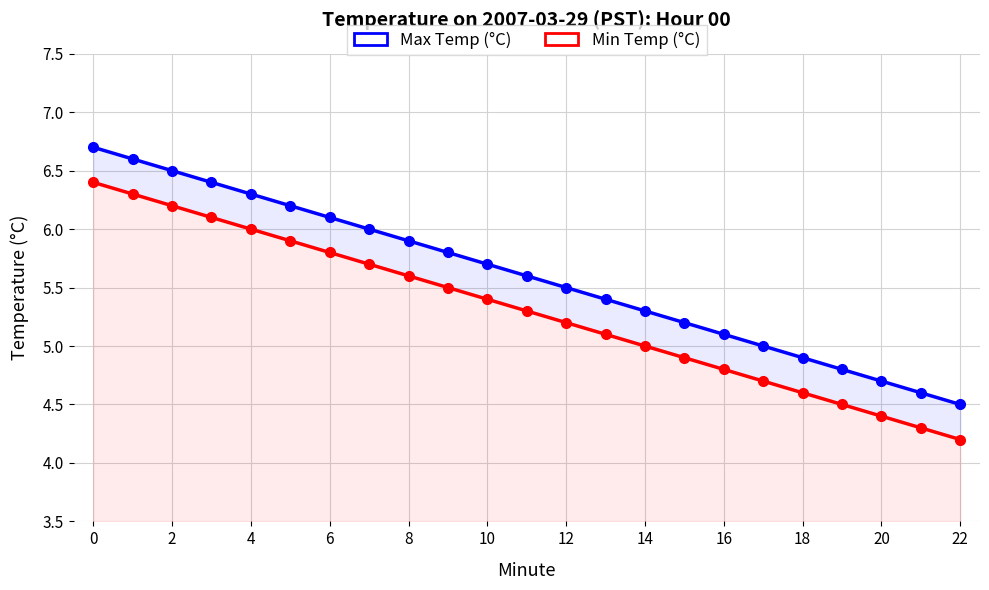

True or false: Min Temp (°C) and Max Temp (°C) intersect in this chart.

False